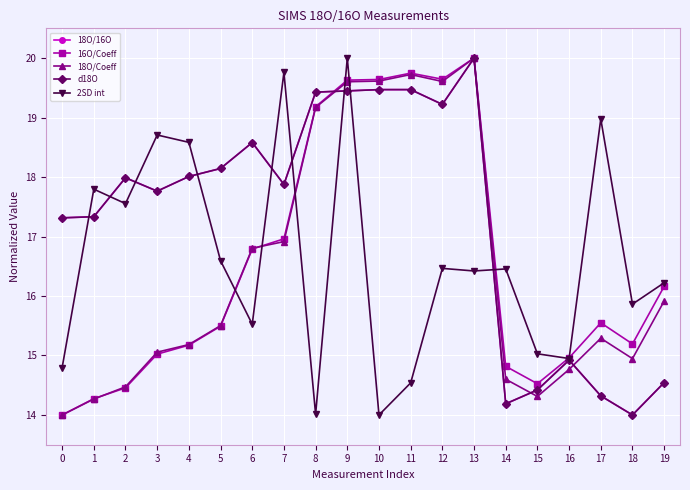

Which series changed the most between 7 and 9?

18O/Coeff